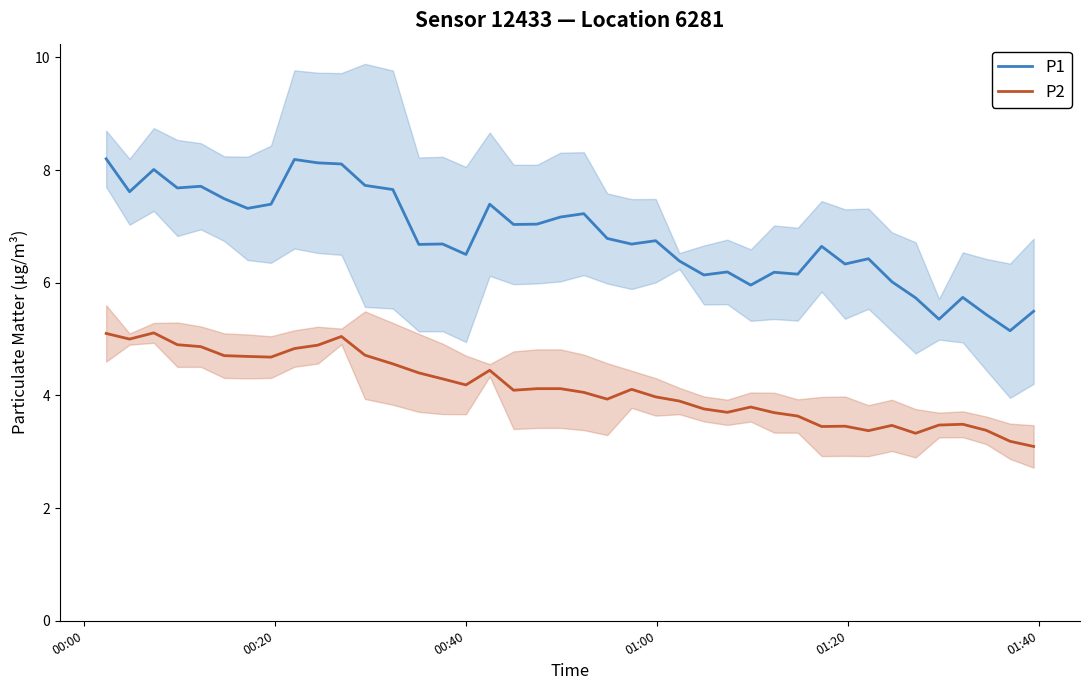

What are all the series names shown in the legend?

P1, P2